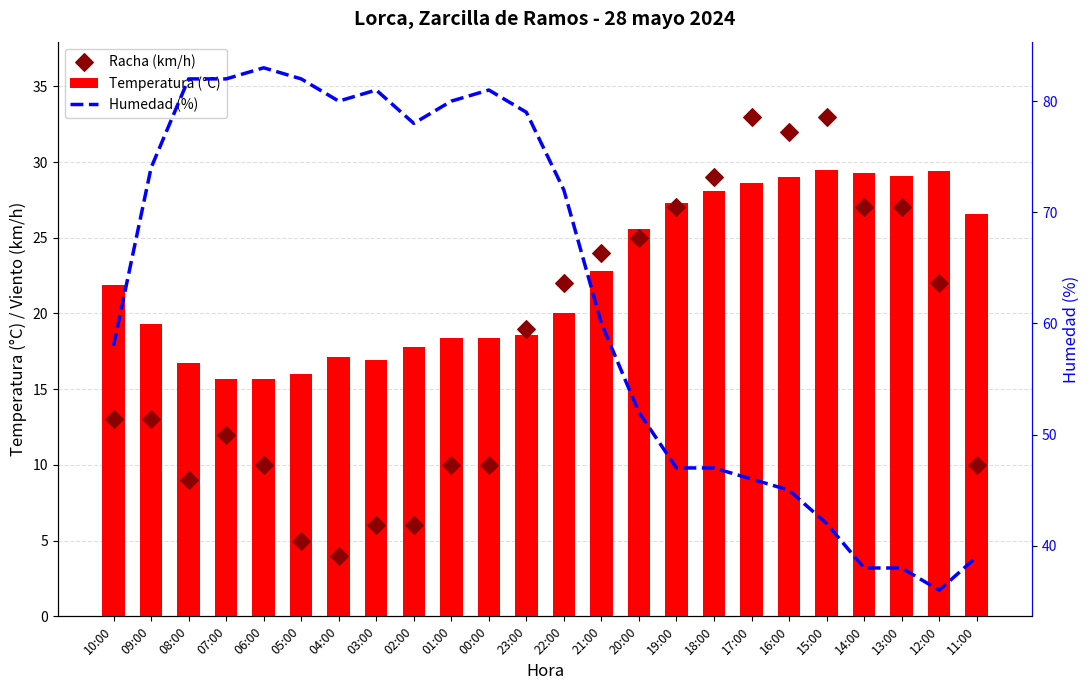

Which series has the largest total across all categories?

Humedad (%)